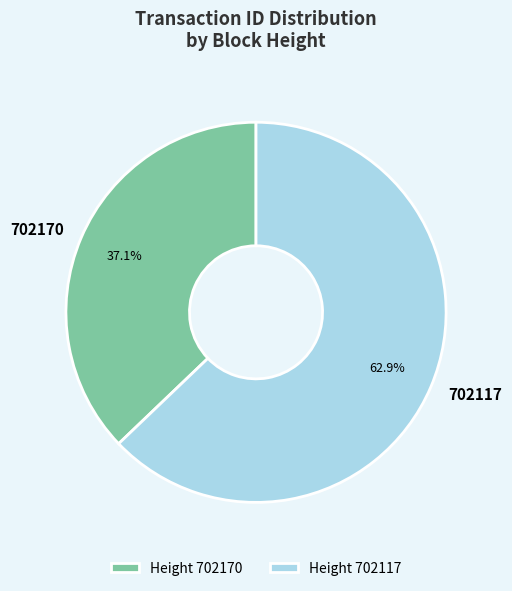

The 702117 slice represents 70% of the pie. True or false?

False